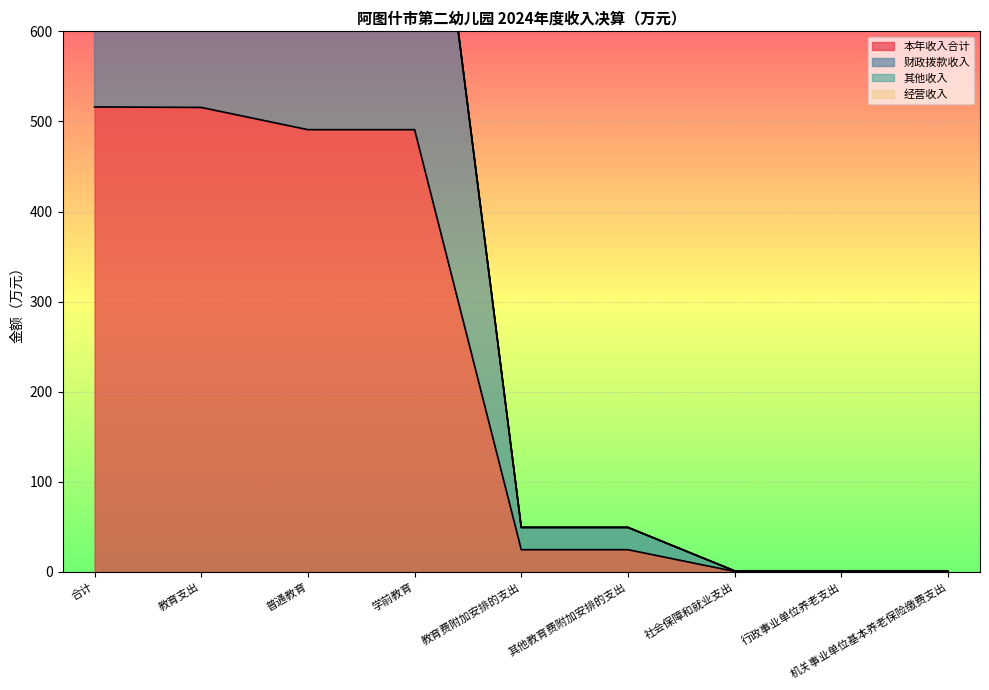

What is the approximate value of 本年收入合计 at 学前教育?

490.9